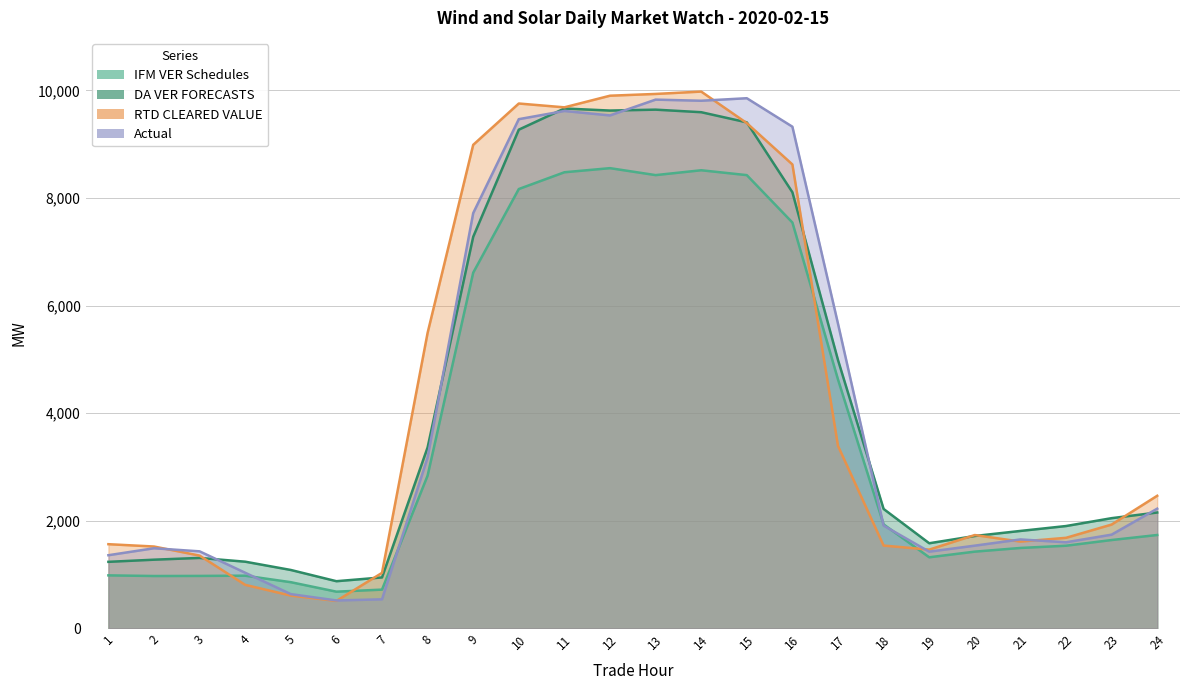

What is the approximate value of RTD CLEARED VALUE at 15?

9391.6